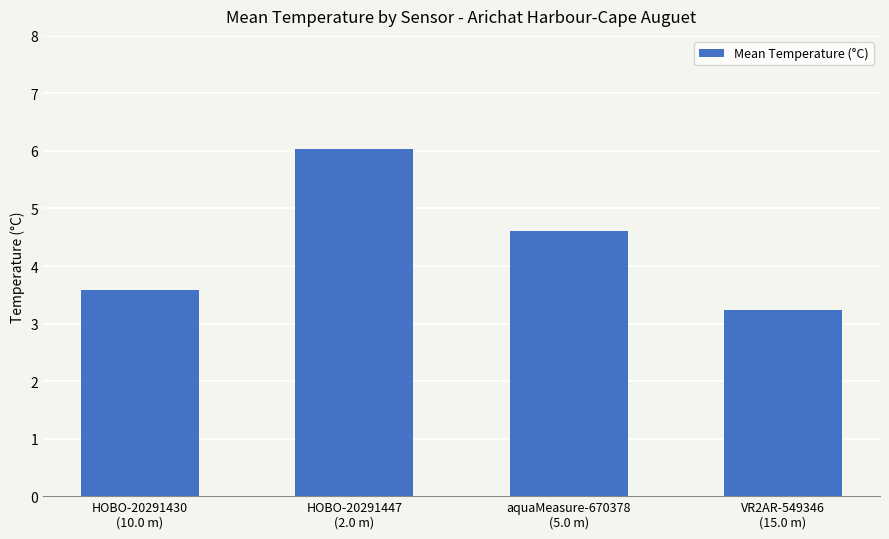

What is the label of the 3rd bar from the left?

aquaMeasure-670378
(5.0 m)